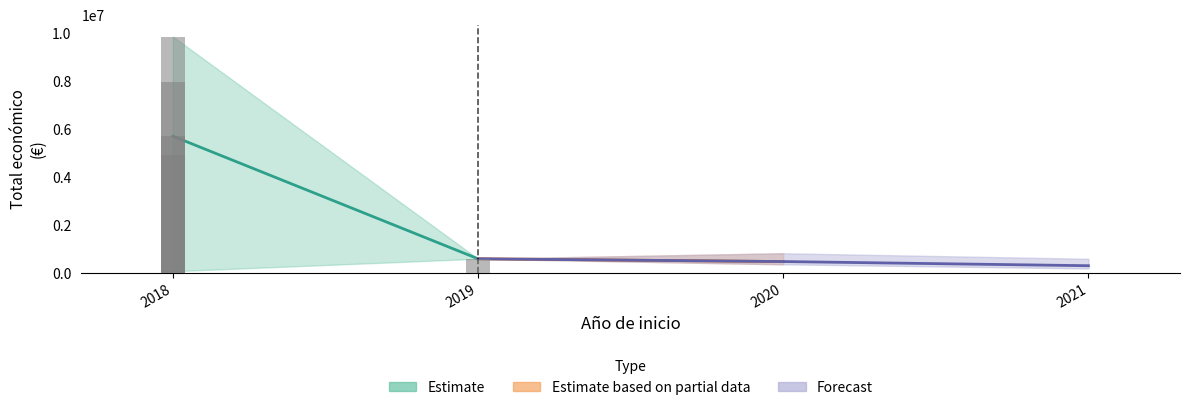

Approximately how many times larger is the value at 2018 compared to 2019?

8.5